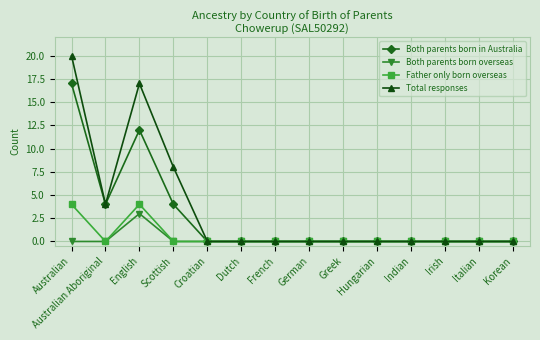

Does the chart display data point markers on the line(s)?

Yes